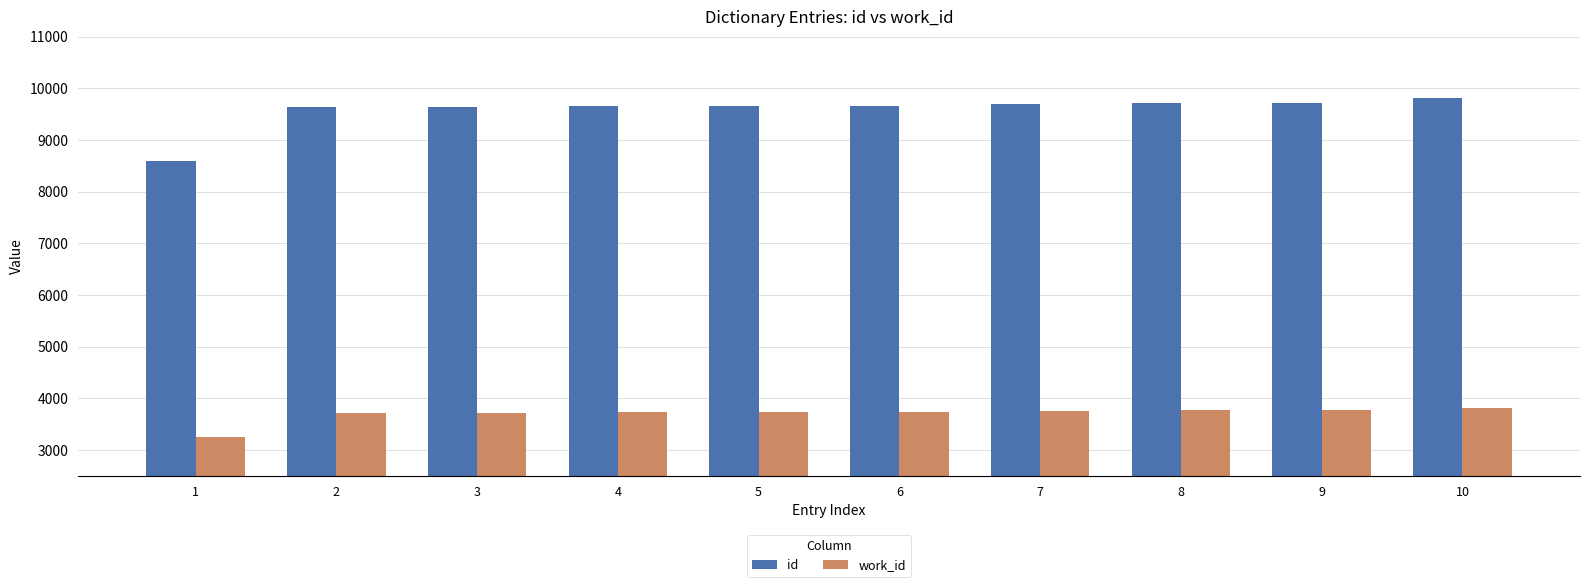

How many categories are shown in the chart?

10